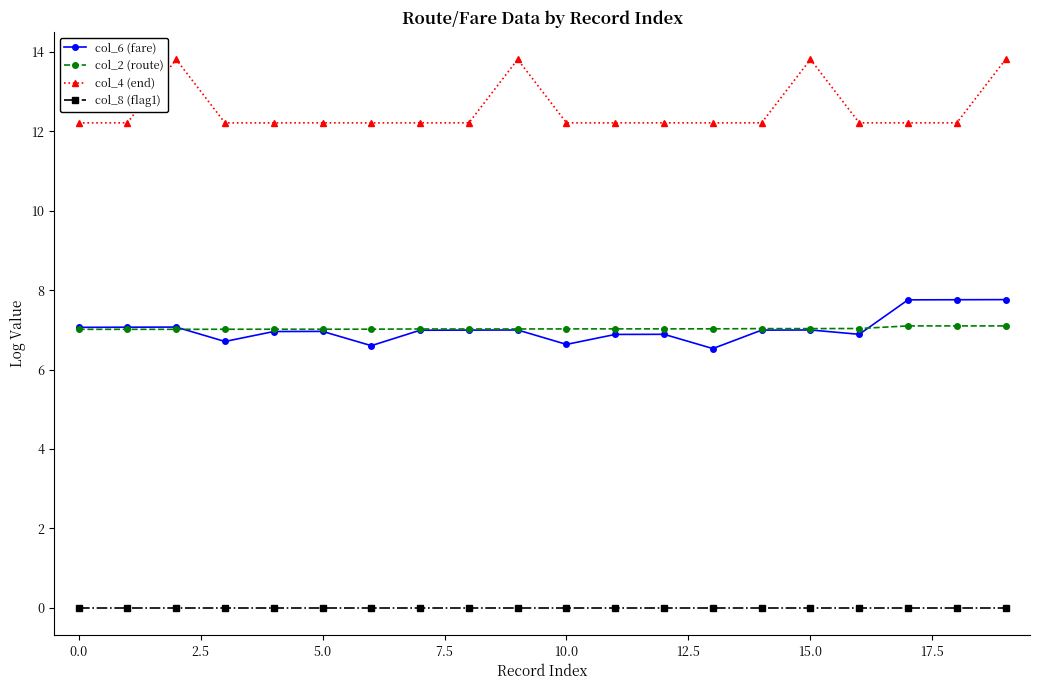

True or false: col_6 (fare) and col_8 (flag1) intersect in this chart.

False